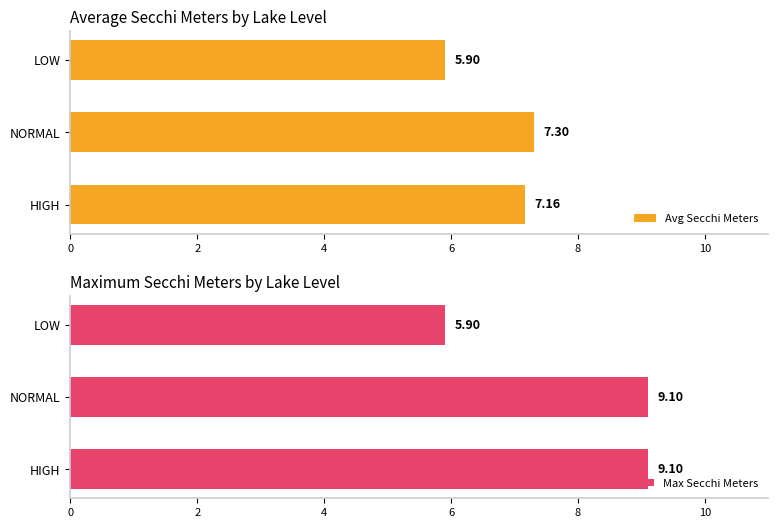

The Avg Secchi Meters series shows 7.3 at NORMAL. True or false?

True